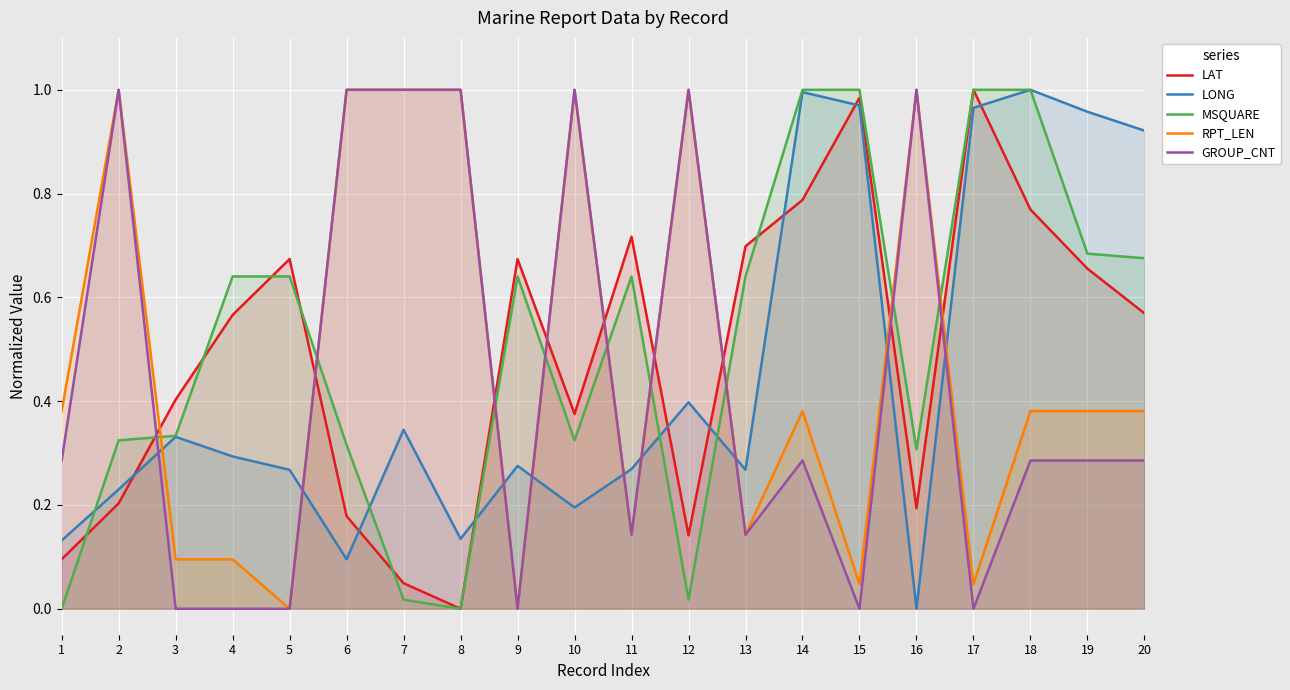

What are all the series names shown in the legend?

LAT, LONG, MSQUARE, RPT_LEN, GROUP_CNT